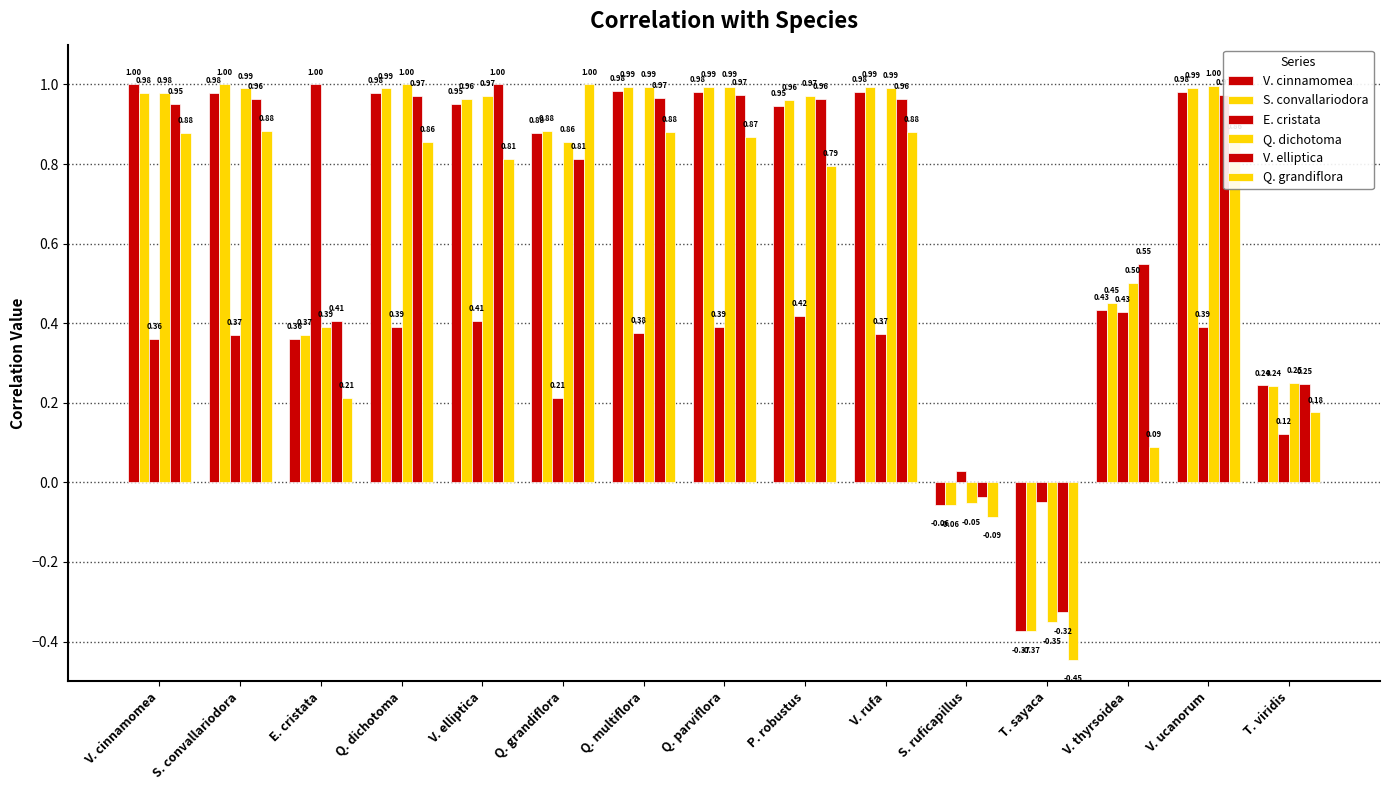

Reading left to right, what are all the values shown in this chart?

V. cinnamomea: V. cinnamomea=1.0	S. convallariodora=1.0	E. cristata=0.4	Q. dichotoma=1.0	V. elliptica=1.0	Q. grandiflora=0.9	Q. multiflora=1.0	Q. parviflora=1.0	P. robustus=0.9	V. rufa=1.0	S. ruficapillus=-0.1	T. sayaca=-0.4	V. thyrsoidea=0.4	V. ucanorum=1.0	T. viridis=0.2
S. convallariodora: V. cinnamomea=1.0	S. convallariodora=1.0	E. cristata=0.4	Q. dichotoma=1.0	V. elliptica=1.0	Q. grandiflora=0.9	Q. multiflora=1.0	Q. parviflora=1.0	P. robustus=1.0	V. rufa=1.0	S. ruficapillus=-0.1	T. sayaca=-0.4	V. thyrsoidea=0.5	V. ucanorum=1.0	T. viridis=0.2
E. cristata: V. cinnamomea=0.4	S. convallariodora=0.4	E. cristata=1.0	Q. dichotoma=0.4	V. elliptica=0.4	Q. grandiflora=0.2	Q. multiflora=0.4	Q. parviflora=0.4	P. robustus=0.4	V. rufa=0.4	S. ruficapillus=0.0	T. sayaca=-0.0	V. thyrsoidea=0.4	V. ucanorum=0.4	T. viridis=0.1
Q. dichotoma: V. cinnamomea=1.0	S. convallariodora=1.0	E. cristata=0.4	Q. dichotoma=1.0	V. elliptica=1.0	Q. grandiflora=0.9	Q. multiflora=1.0	Q. parviflora=1.0	P. robustus=1.0	V. rufa=1.0	S. ruficapillus=-0.1	T. sayaca=-0.4	V. thyrsoidea=0.5	V. ucanorum=1.0	T. viridis=0.2
V. elliptica: V. cinnamomea=1.0	S. convallariodora=1.0	E. cristata=0.4	Q. dichotoma=1.0	V. elliptica=1.0	Q. grandiflora=0.8	Q. multiflora=1.0	Q. parviflora=1.0	P. robustus=1.0	V. rufa=1.0	S. ruficapillus=-0.0	T. sayaca=-0.3	V. thyrsoidea=0.5	V. ucanorum=1.0	T. viridis=0.2
Q. grandiflora: V. cinnamomea=0.9	S. convallariodora=0.9	E. cristata=0.2	Q. dichotoma=0.9	V. elliptica=0.8	Q. grandiflora=1.0	Q. multiflora=0.9	Q. parviflora=0.9	P. robustus=0.8	V. rufa=0.9	S. ruficapillus=-0.1	T. sayaca=-0.4	V. thyrsoidea=0.1	V. ucanorum=0.9	T. viridis=0.2